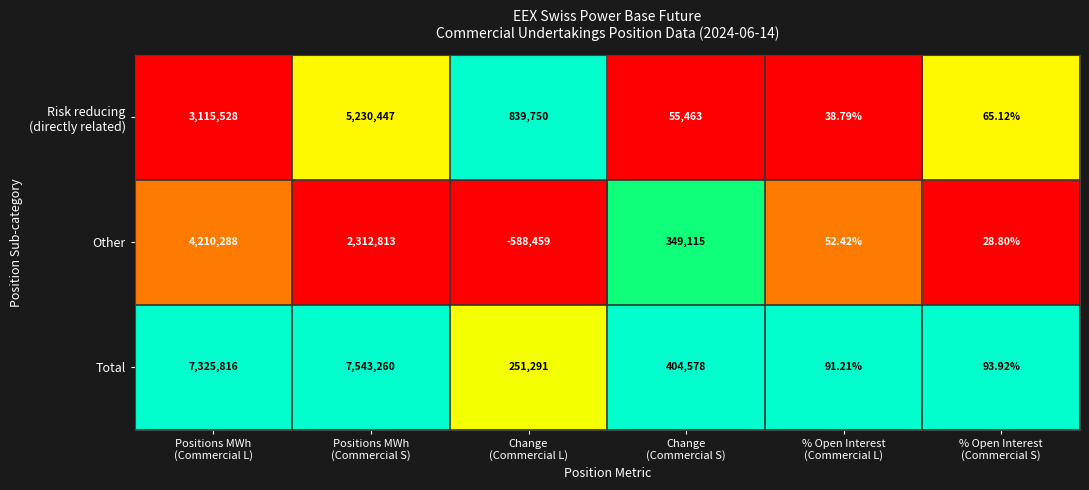

Which series has the largest total across all categories?

Total